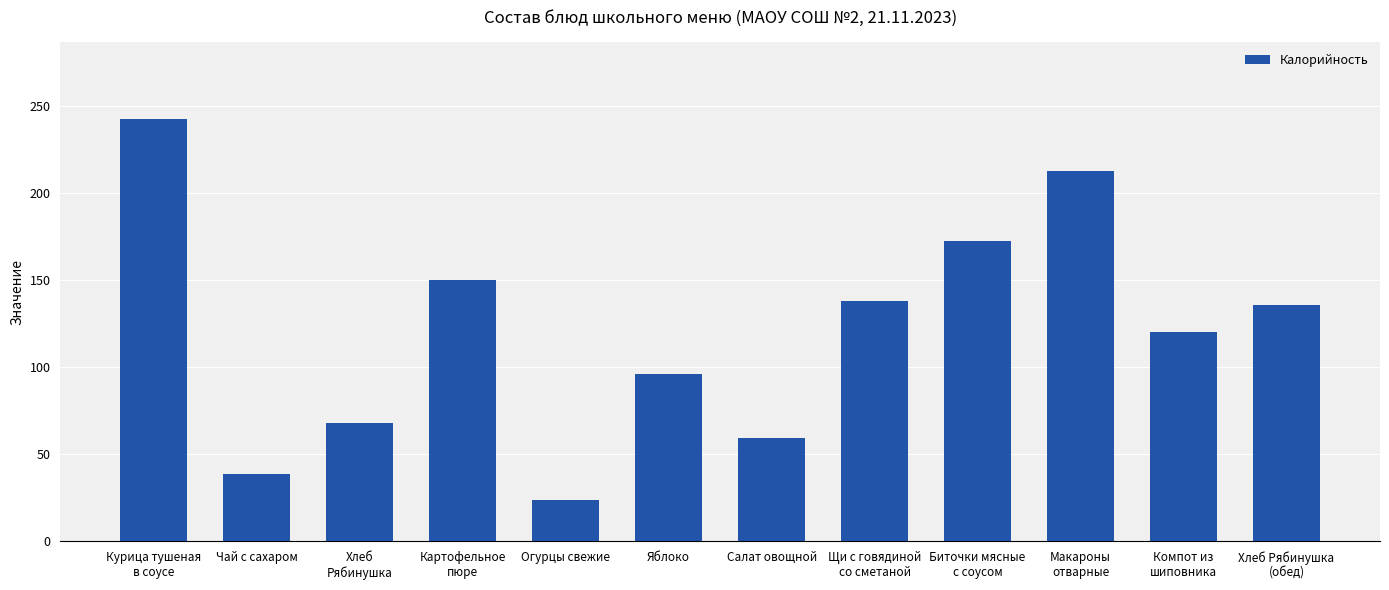

Where does the data first go above 135?

Курица тушеная
в соусе